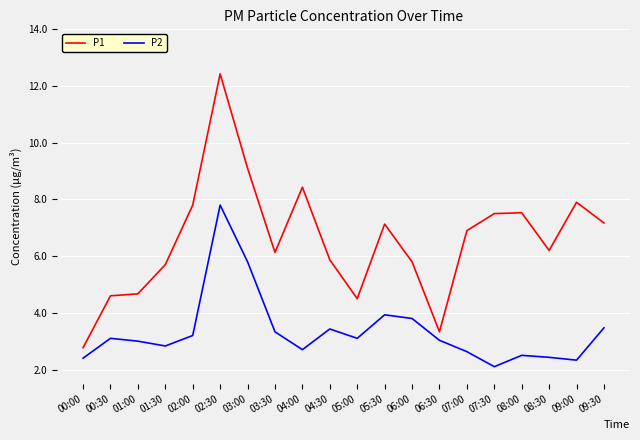

True or false: P1 and P2 cross at least once.

False